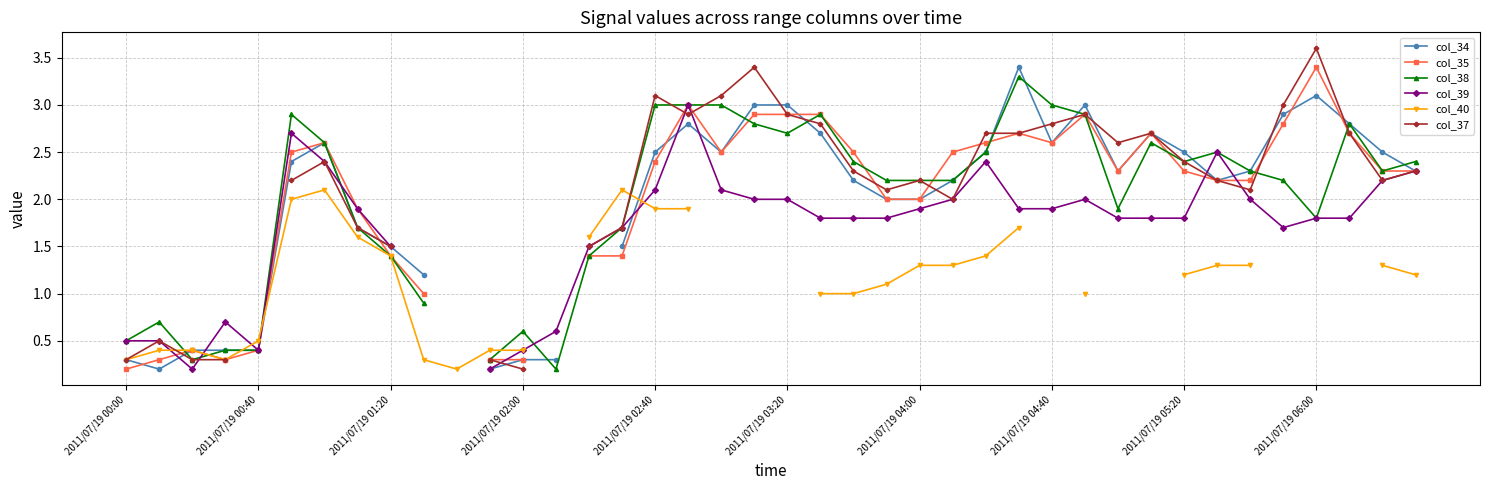

List the series in order of their peak value, lowest first.

col_40, col_39, col_38, col_34, col_35, col_37